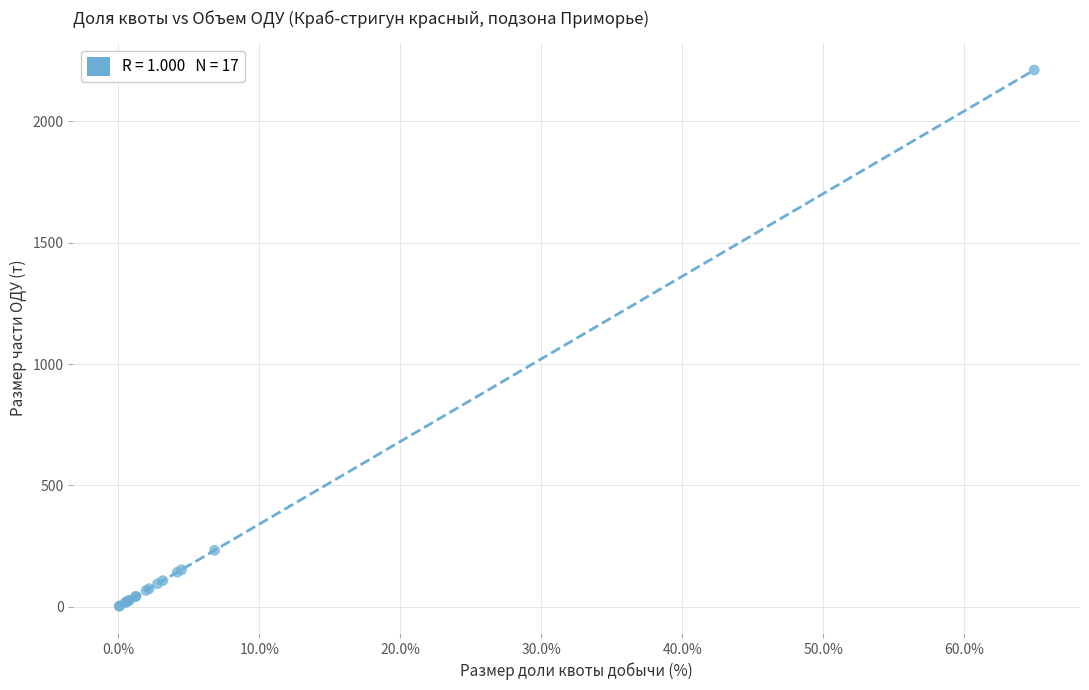

What Y value in the scatter plot is closest to 1107?

232.2